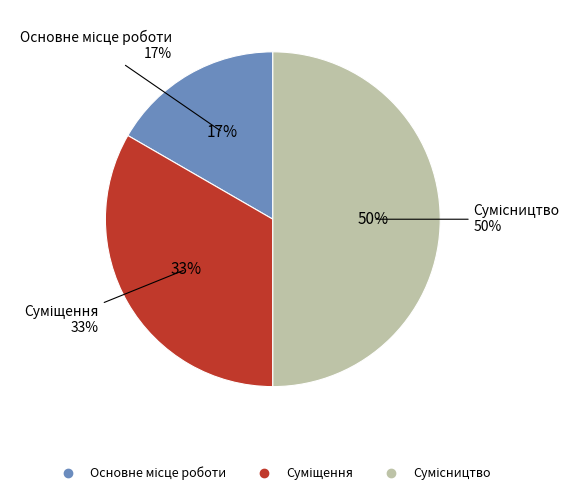

To the nearest percent, what portion does Суміщення represent?

33%